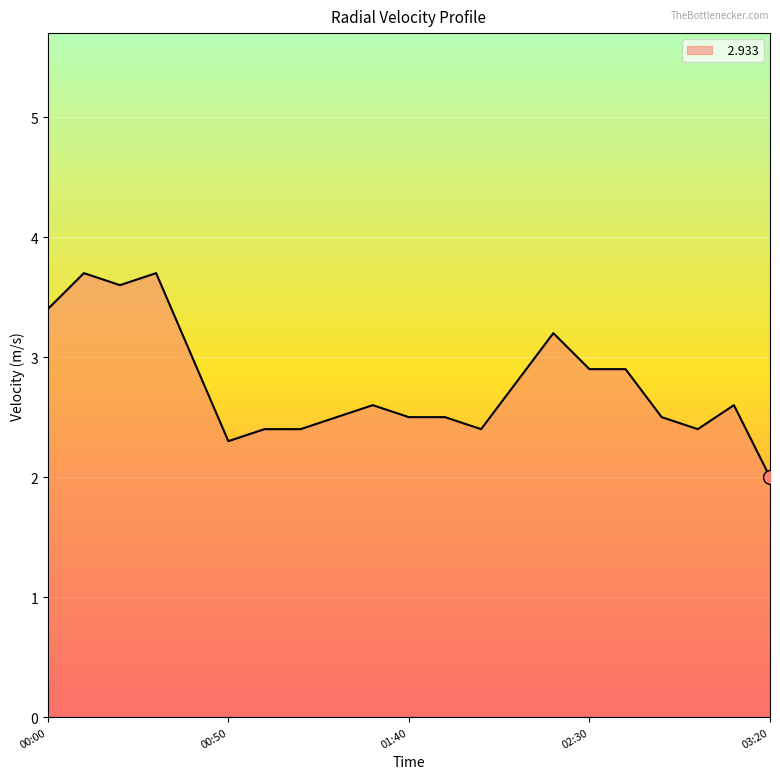

Reading left to right, what are all the values shown in this chart?

3.4	3.7	3.6	3.7	3.0	2.3	2.4	2.4	2.5	2.6	2.5	2.5	2.4	2.8	3.2	2.9	2.9	2.5	2.4	2.6	2.0